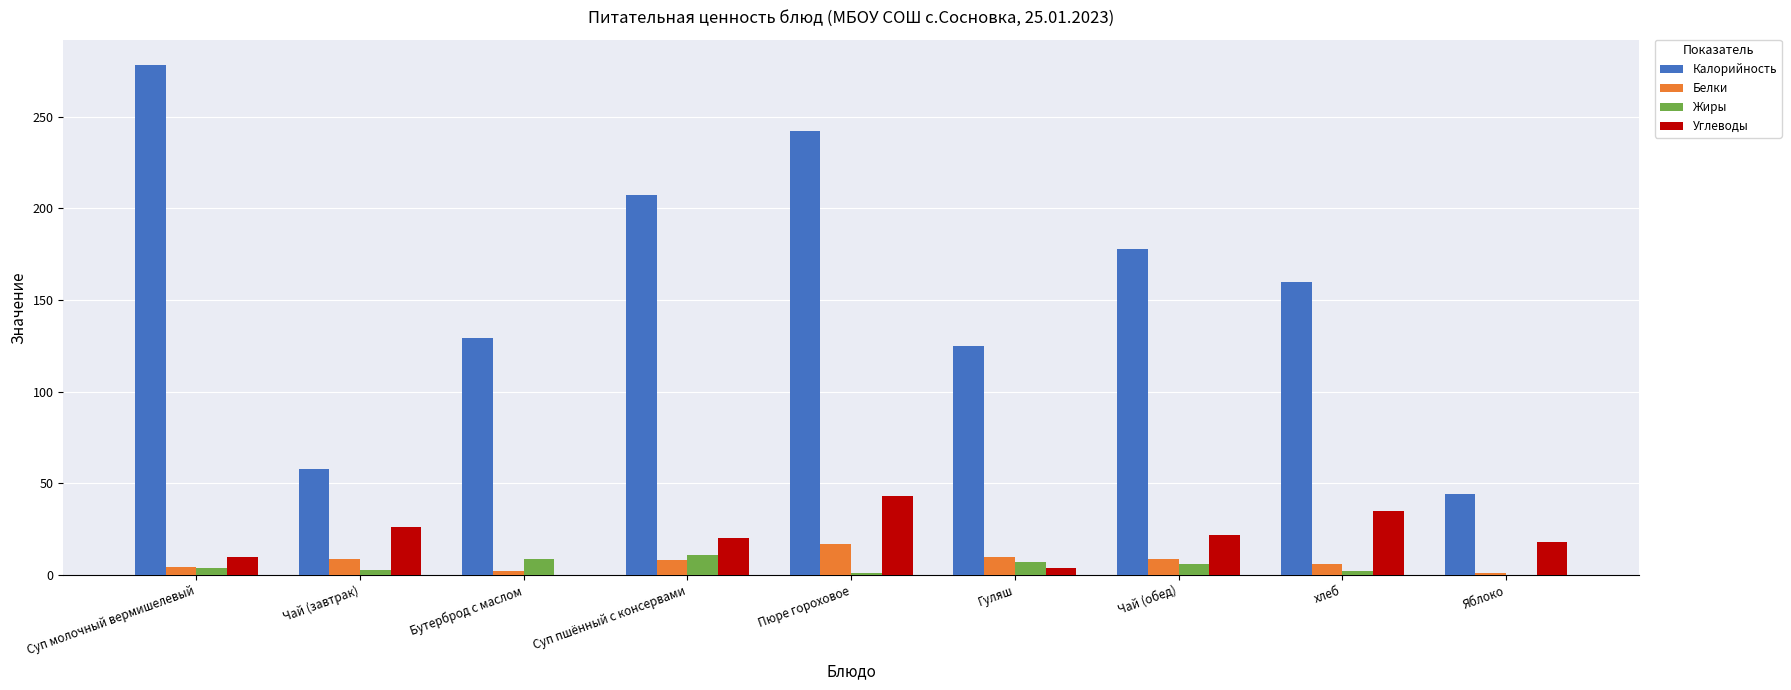

How many data points does each series have?

9